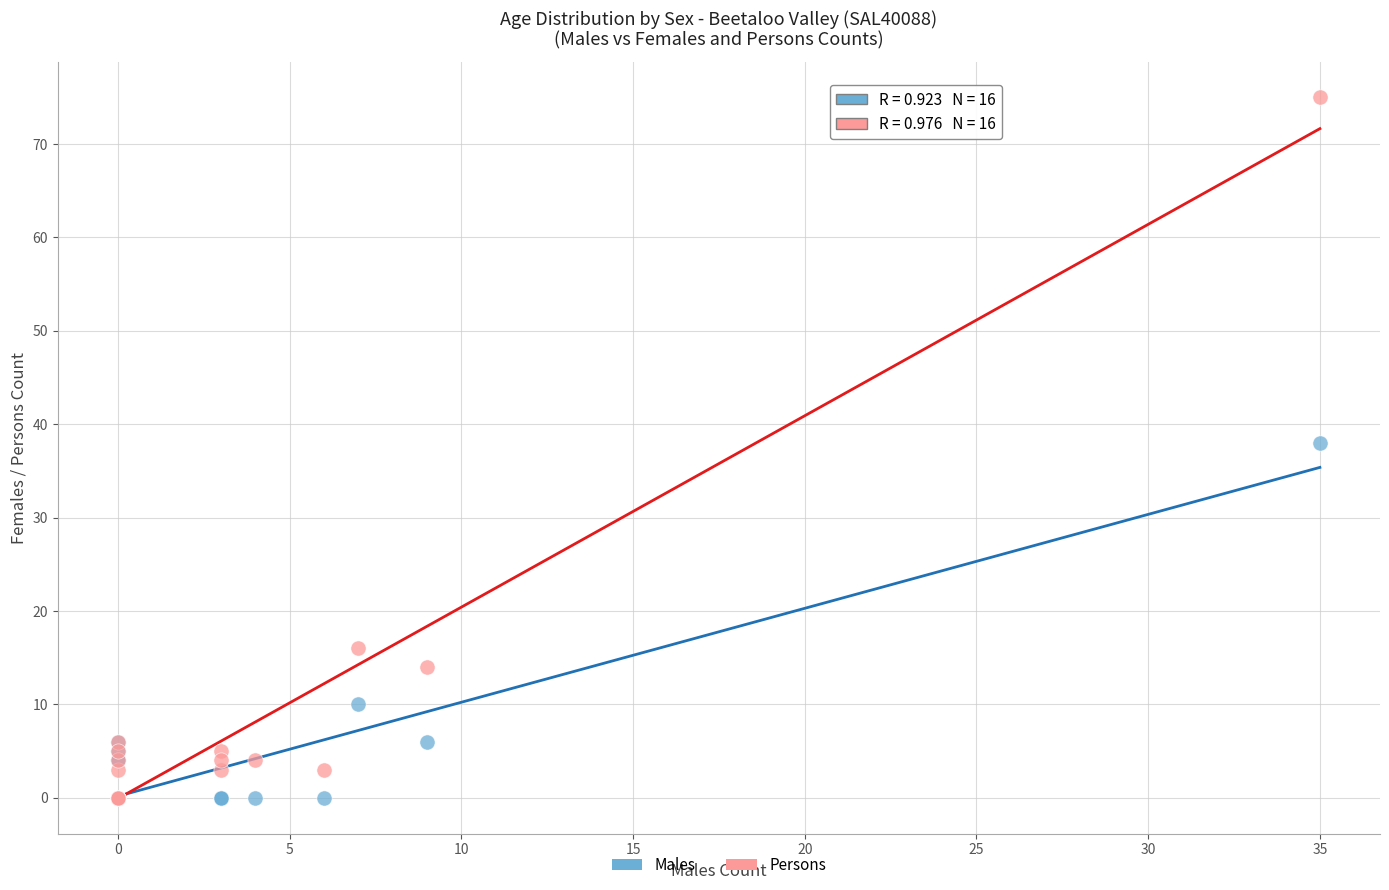

In the Males series, what Y value is closest to 19?

10